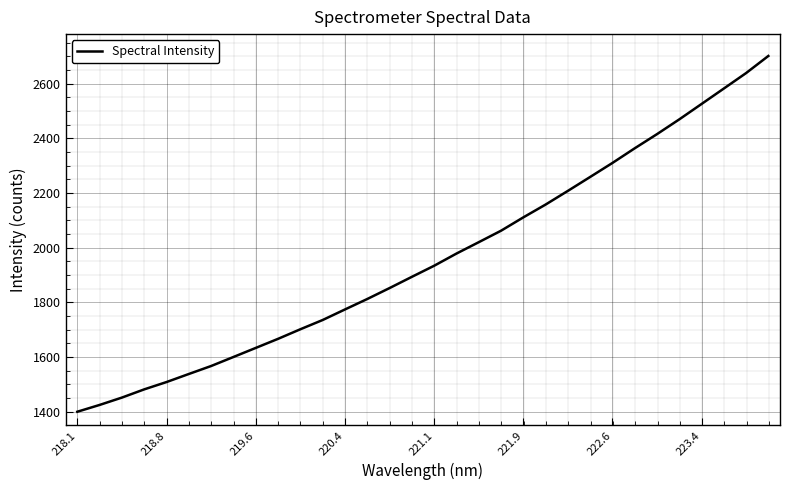

What is the sum of all values?

62784.5